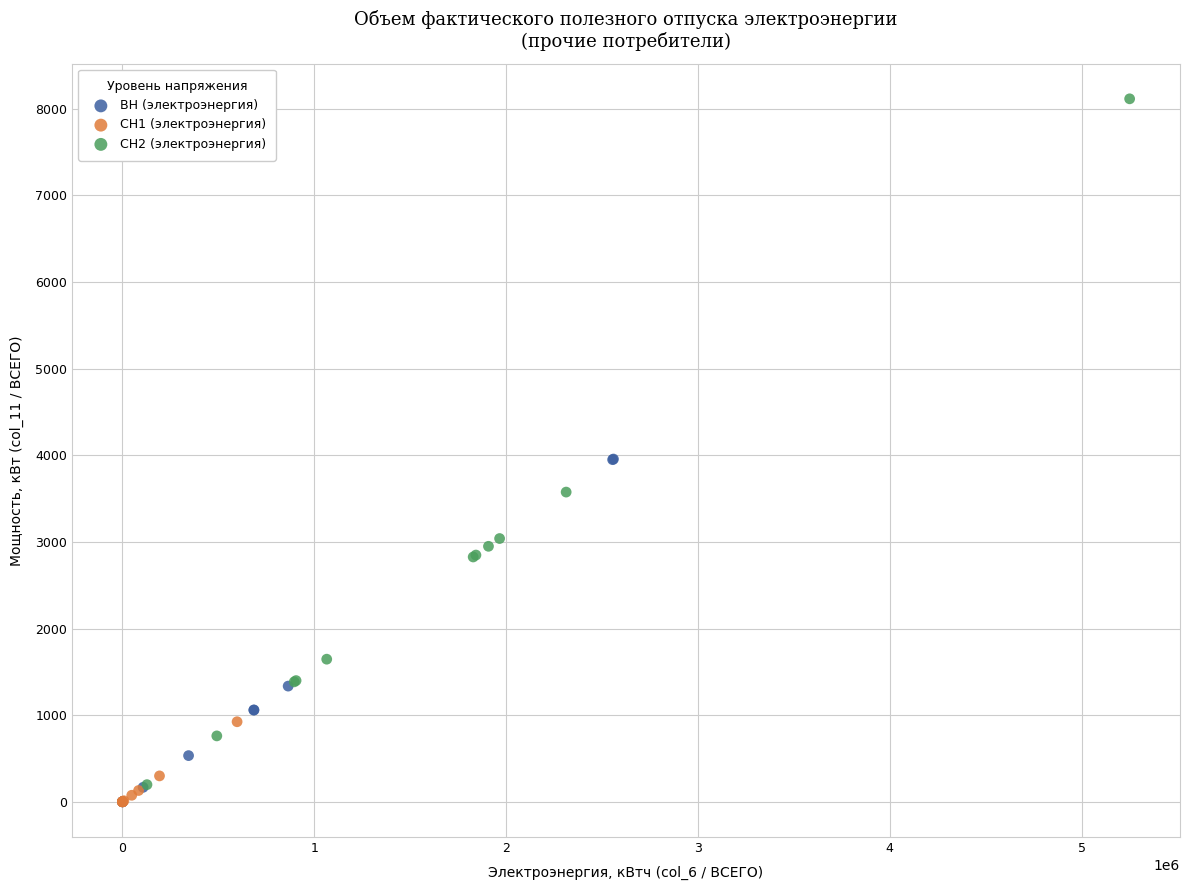

Which series has the widest spread of Y values?

СН2 (электроэнергия)